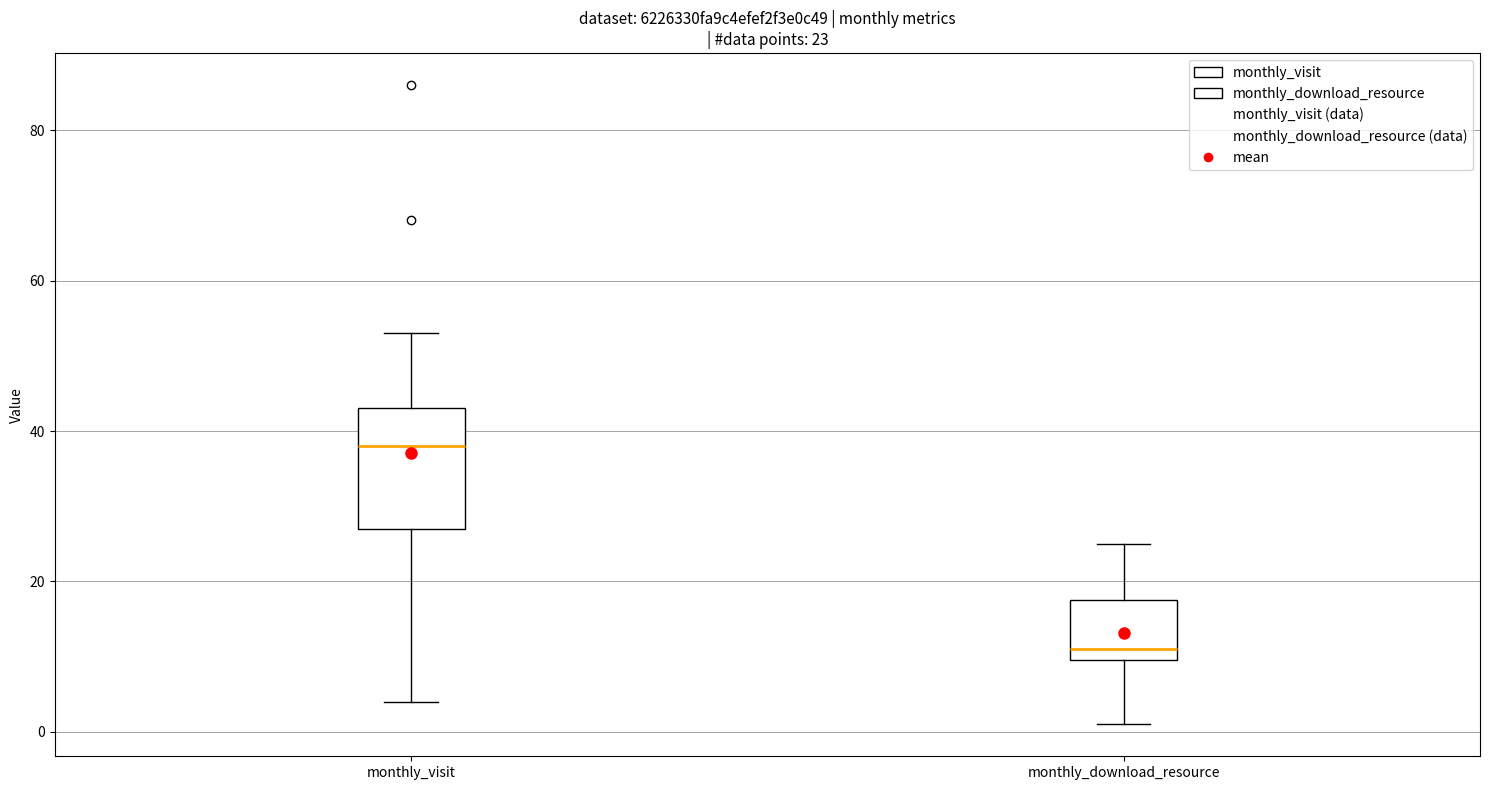

Which box's median line is the highest?

monthly_visit